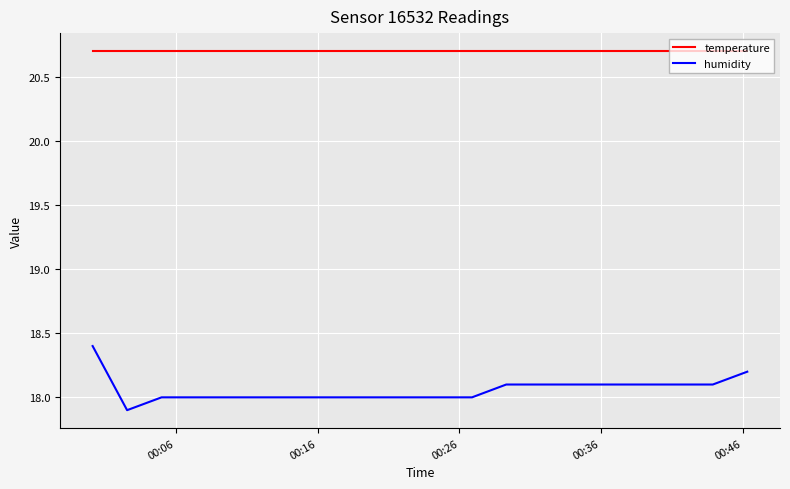

What is the difference between the maximum and minimum values in the humidity series?

0.5